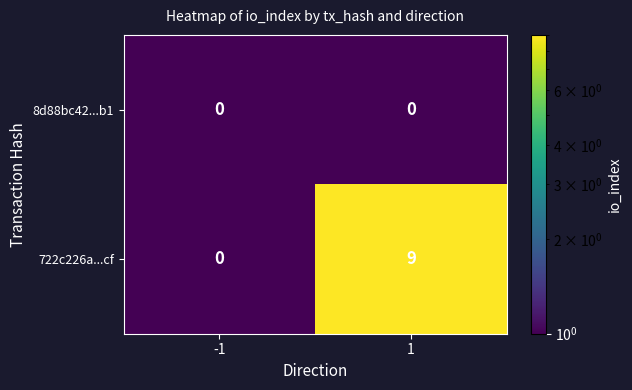

Reading left to right, what are all the values shown in this chart?

8d88bc42...b1: 0	0
722c226a...cf: 0	9